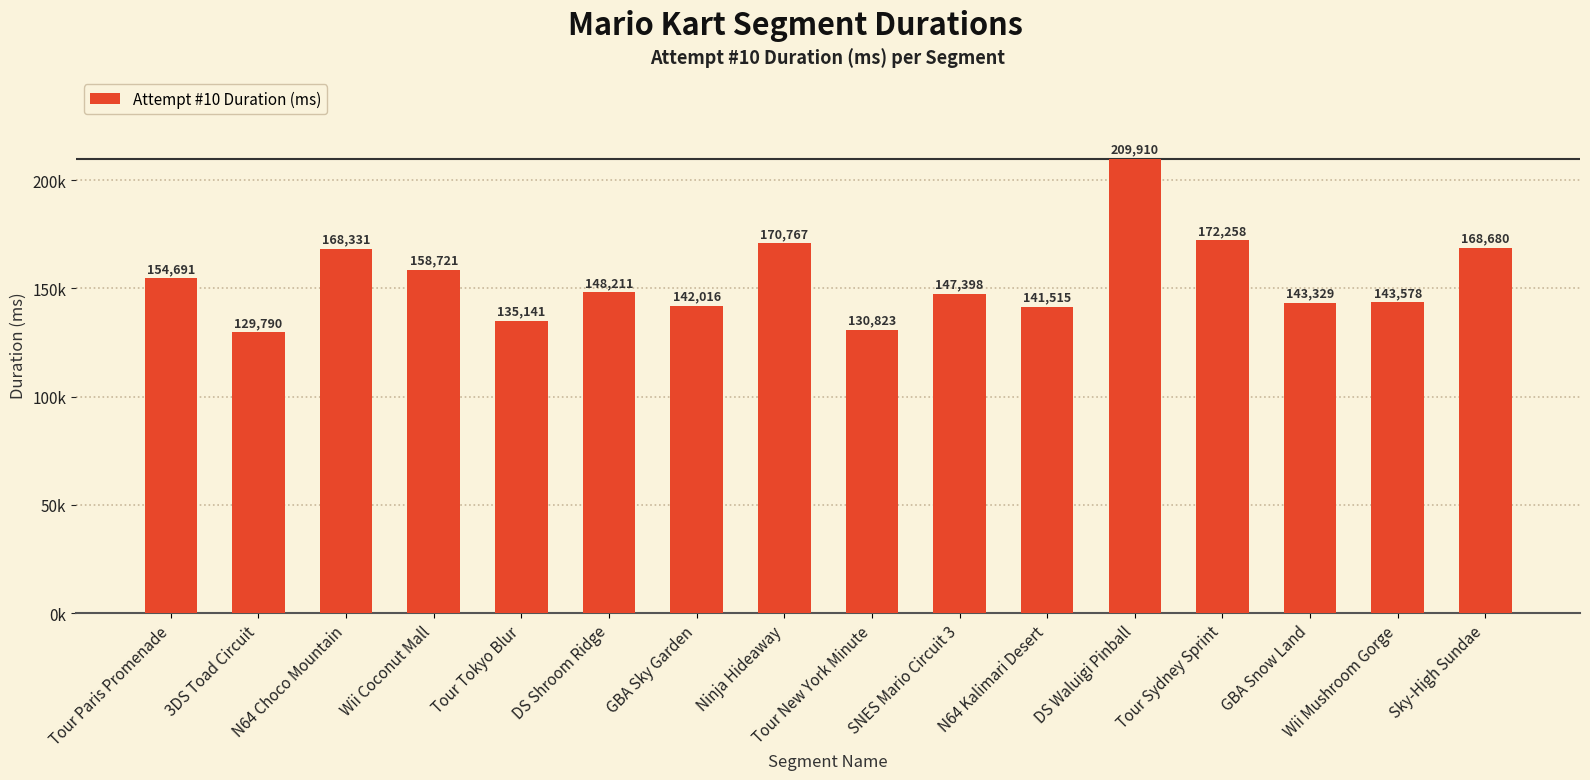

What is the label of the 7th bar from the right?

SNES Mario Circuit 3